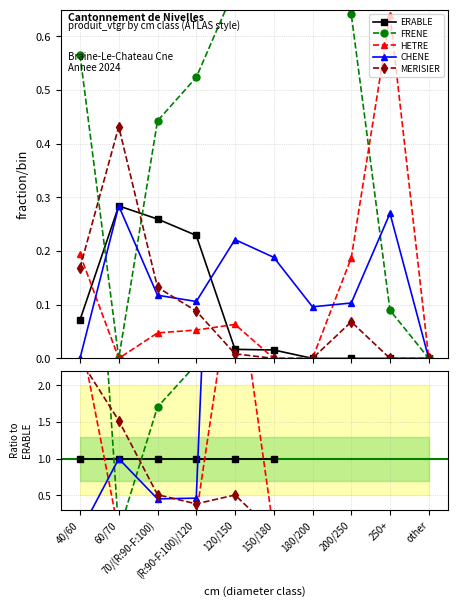

True or false: CHENE and HETRE intersect in this chart.

True